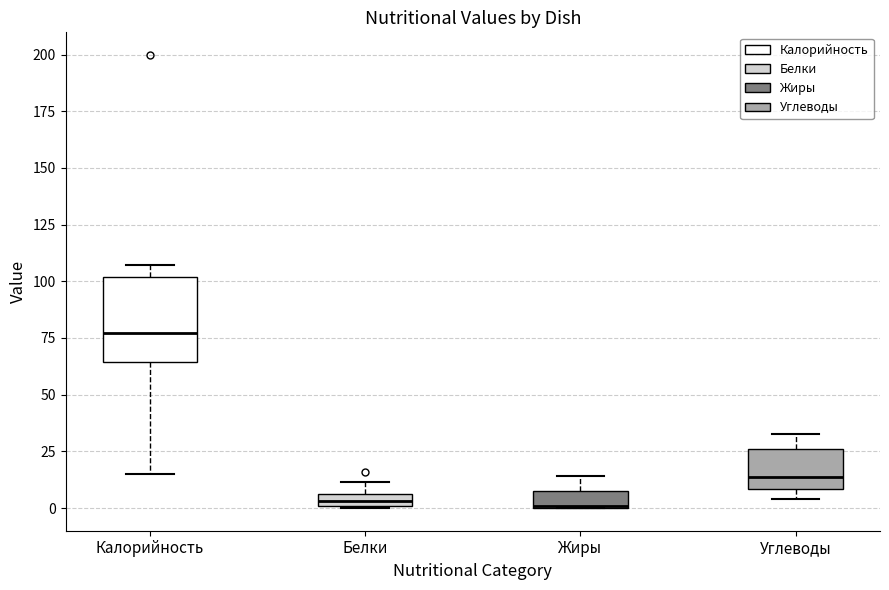

Where is the upper edge of the box for Жиры on the y-axis? The values are not printed on the chart, so give them approximately, as read against the axis.

5